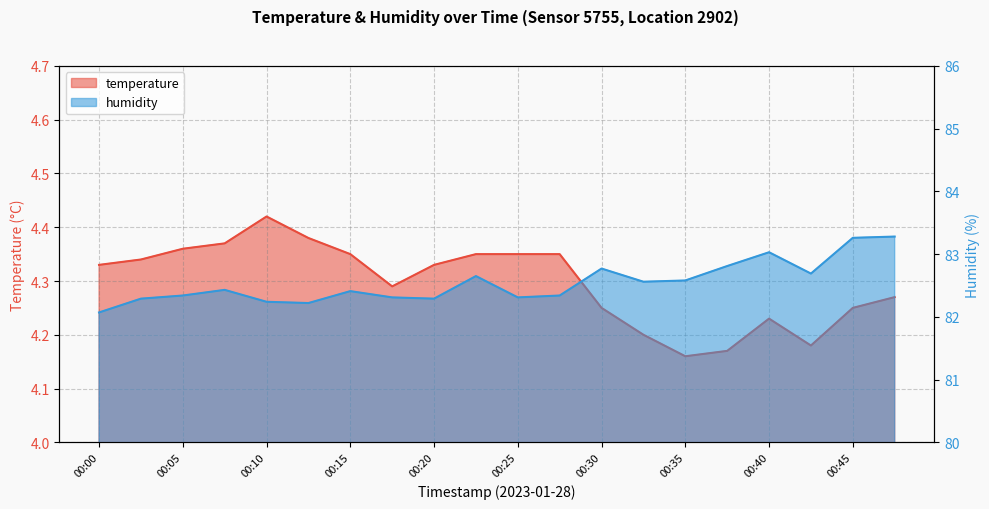

At which label does temperature reach its minimum?

00:35